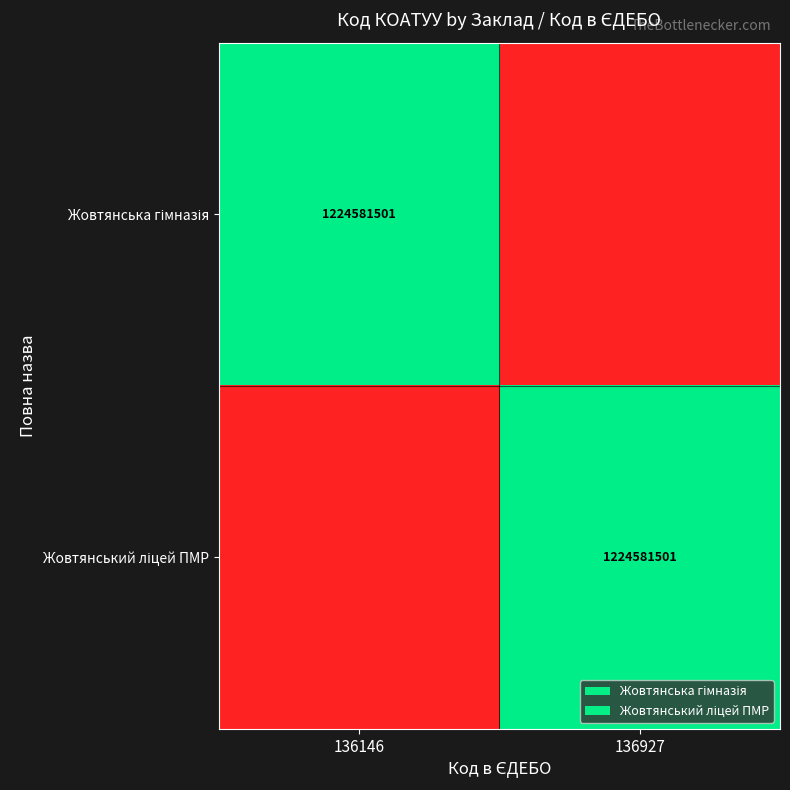

At which label does Жовтянська гімназія reach its minimum?

136927